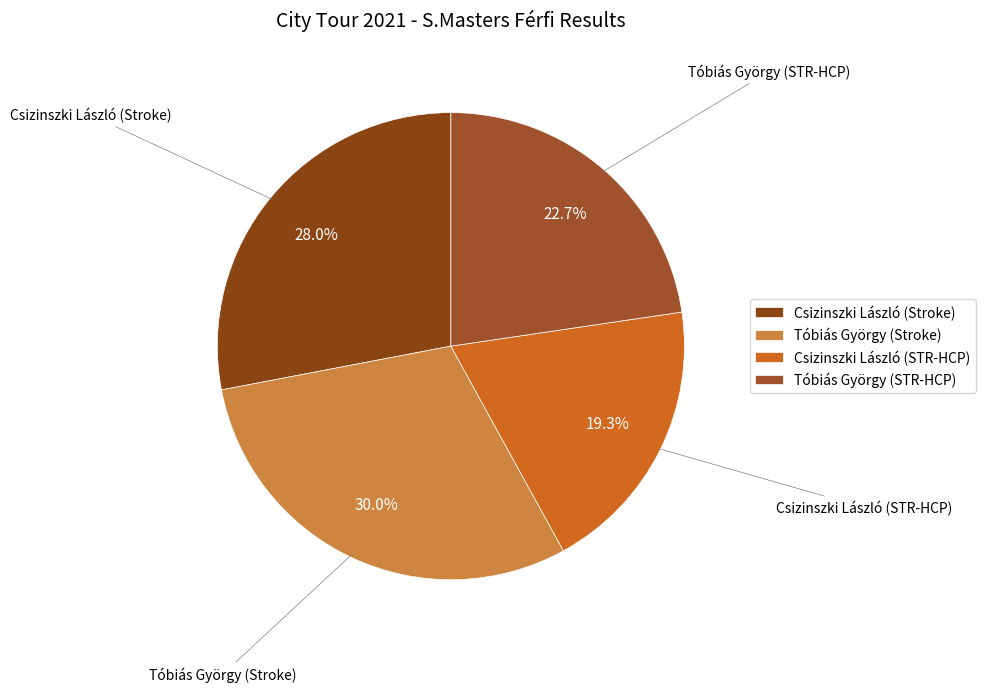

Count the number of slices in the pie.

4